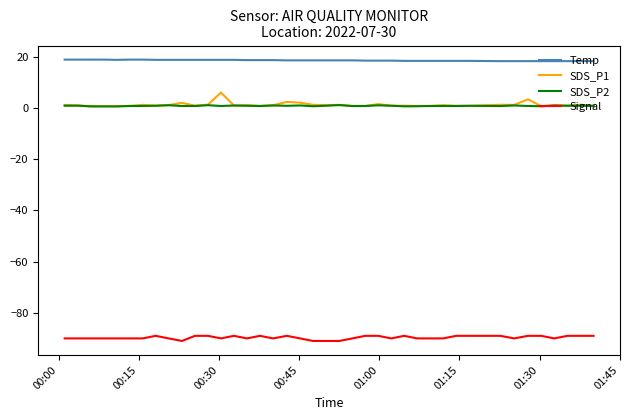

True or false: Signal has more than 0 interior local peaks.

True